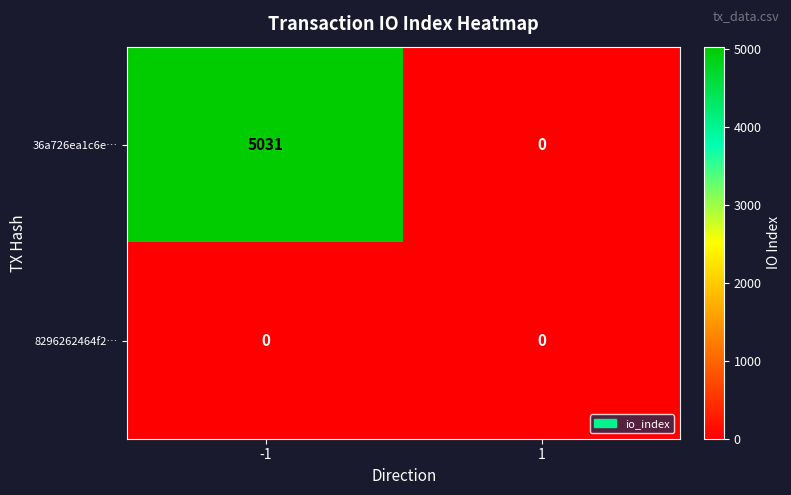

What is the total value across all series at -1?

5031